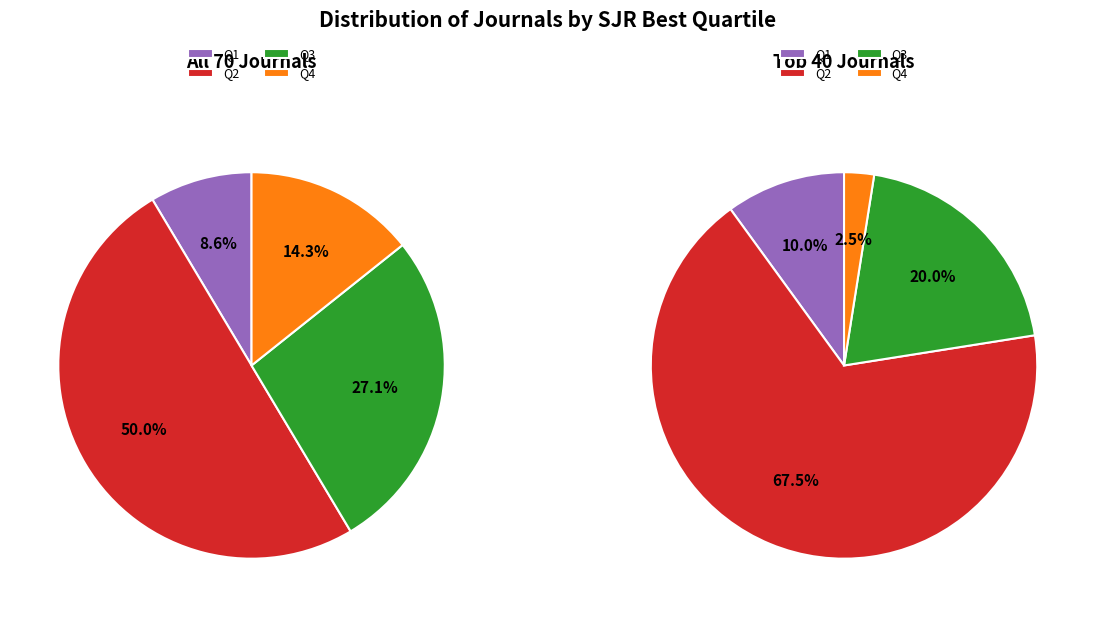

Combined, do Q2 and Q4 account for over 50%?

Yes